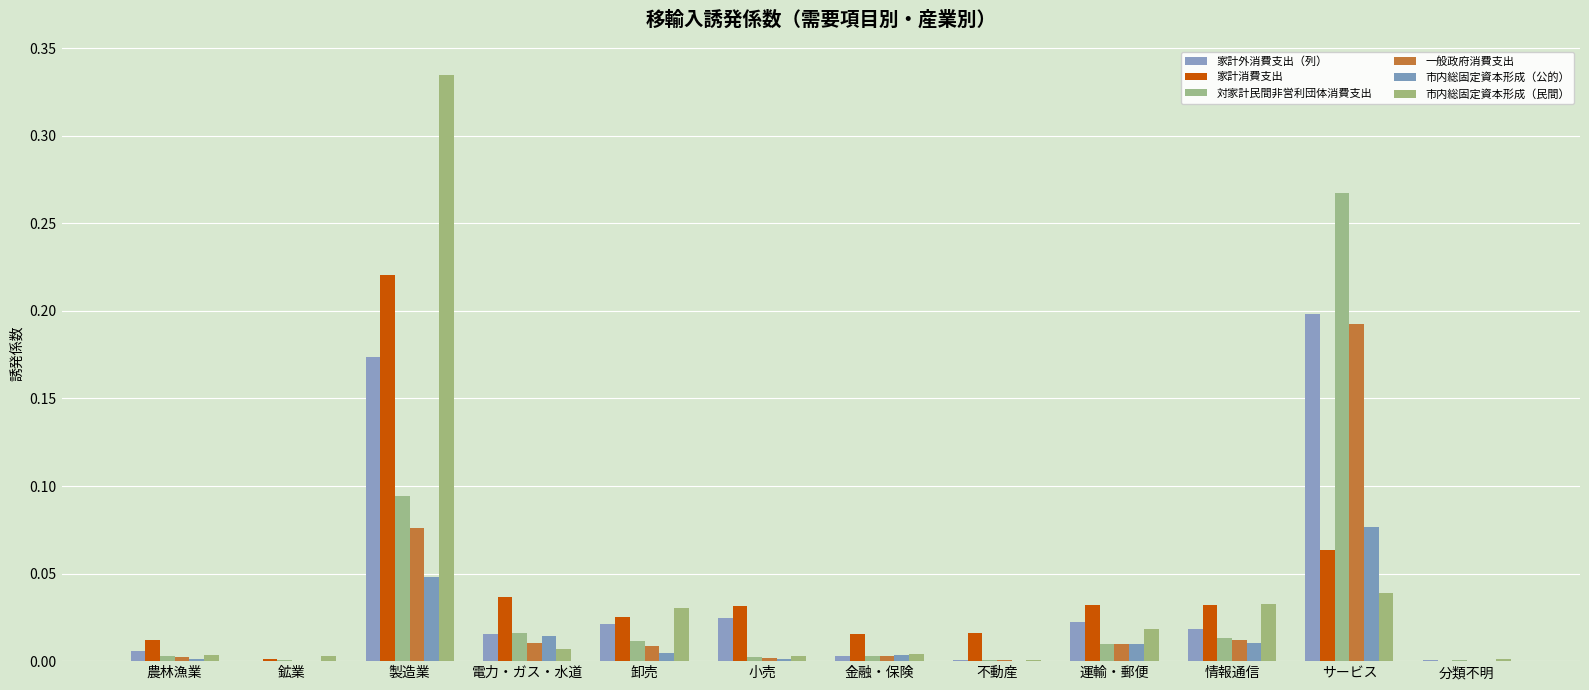

How many series are shown in this chart?

6